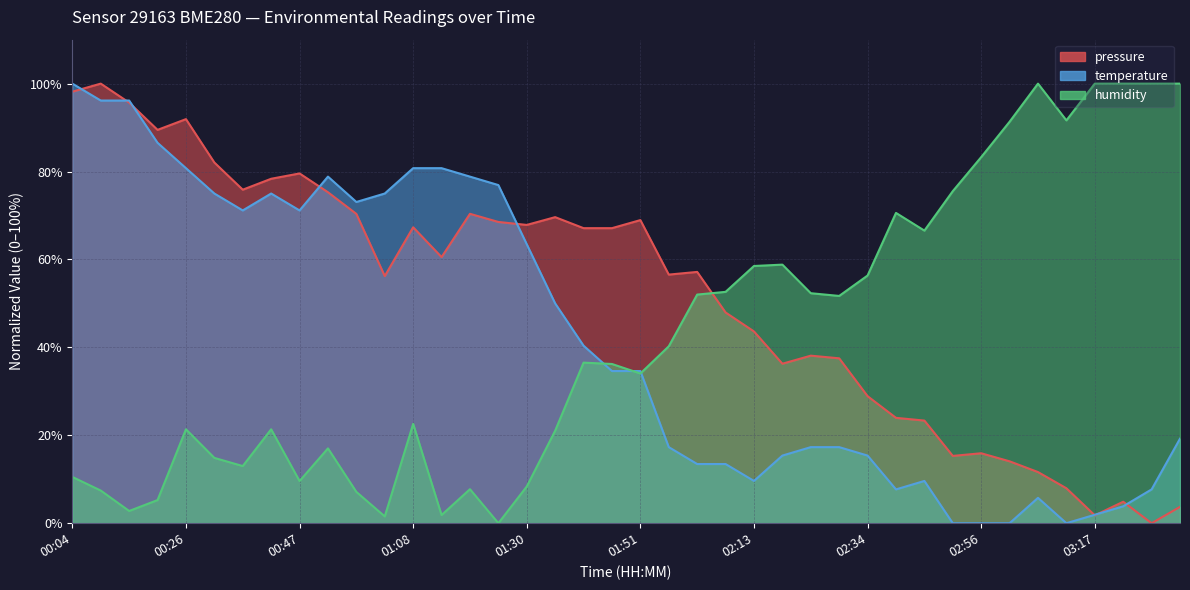

What position from the left is 01:57?

22